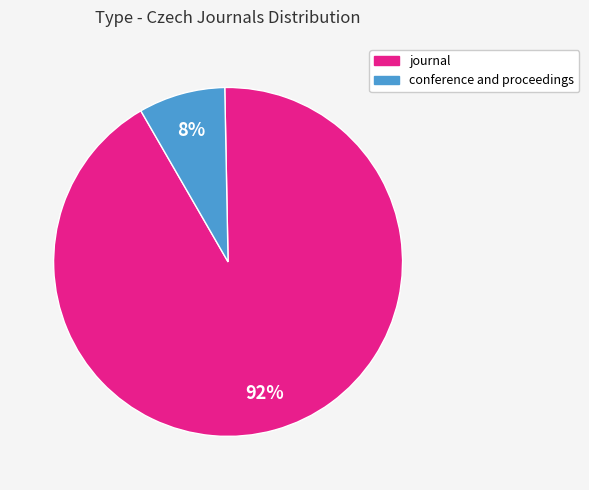

To the nearest percent, what is the combined percentage of conference and proceedings and journal?

100%